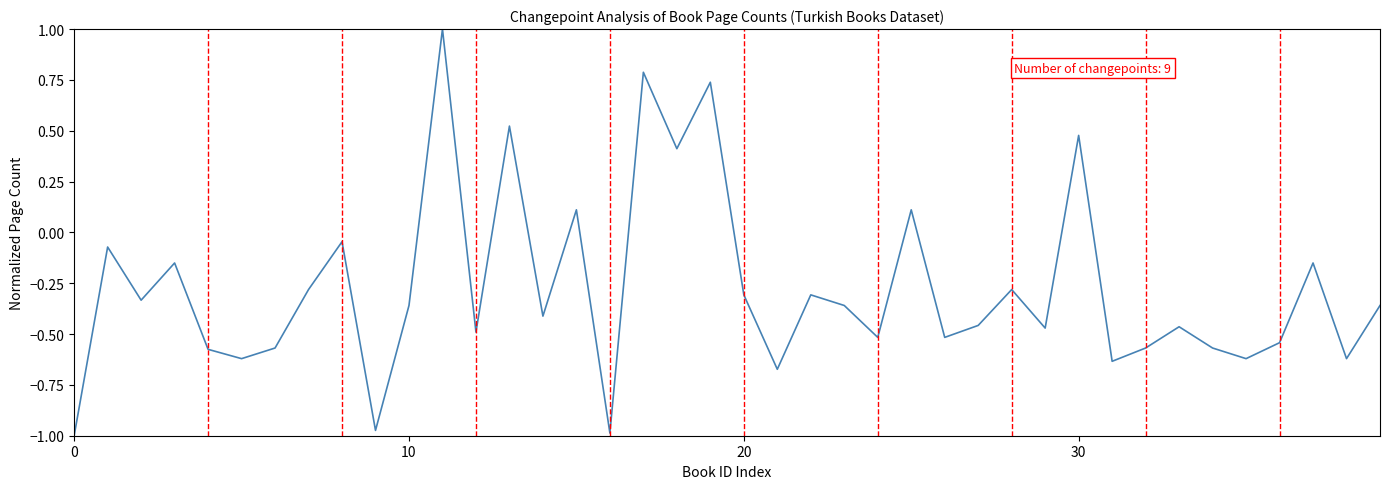

What is the difference between the maximum and minimum values?

2.0